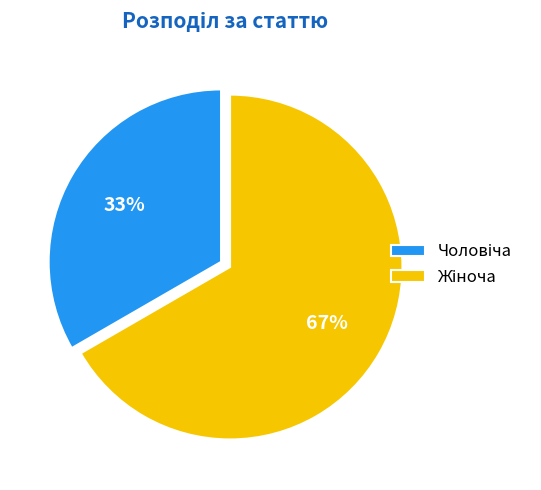

Does any single category account for the majority?

Yes